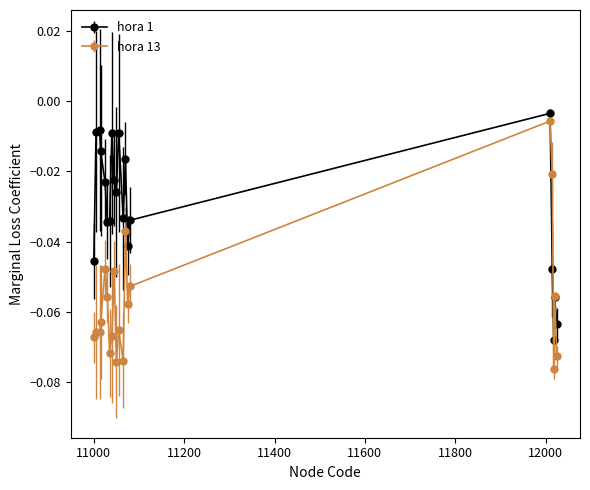

Which series has the largest range (max minus min)?

hora 13